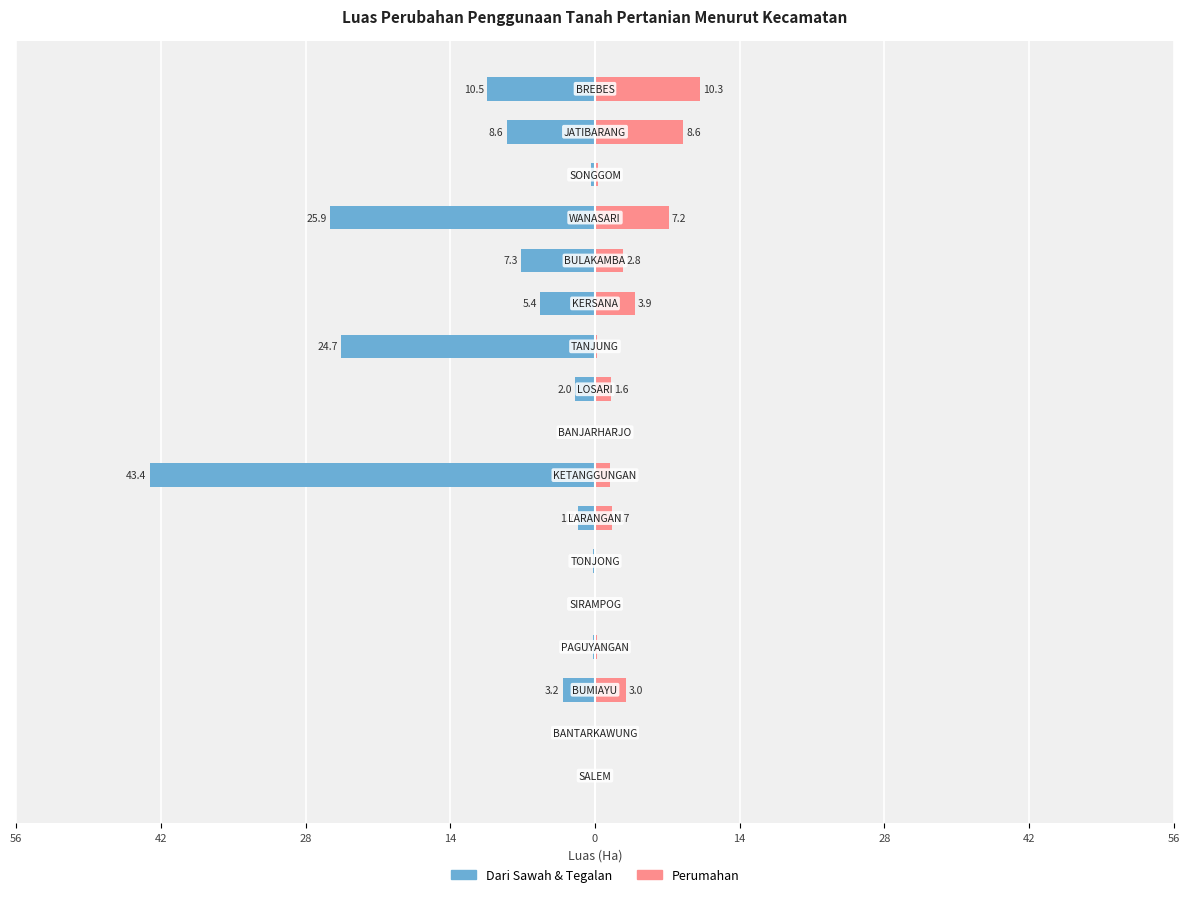

What is the difference between the second highest and minimum values in the Perumahan series?

8.6